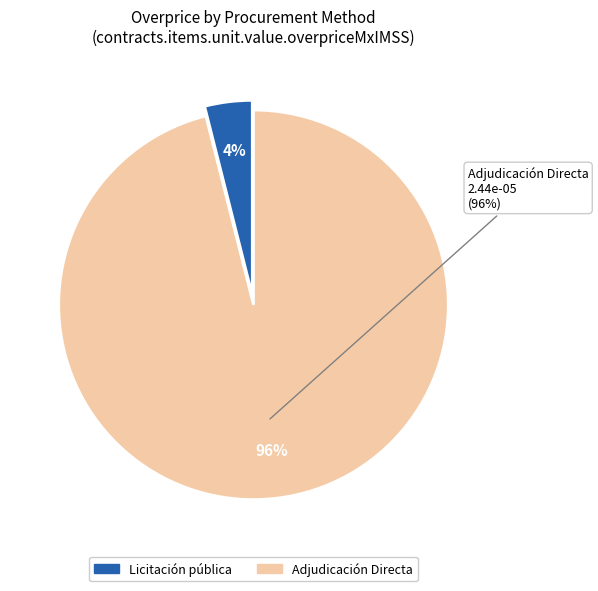

Does Licitación pública account for over 50% of the chart?

No